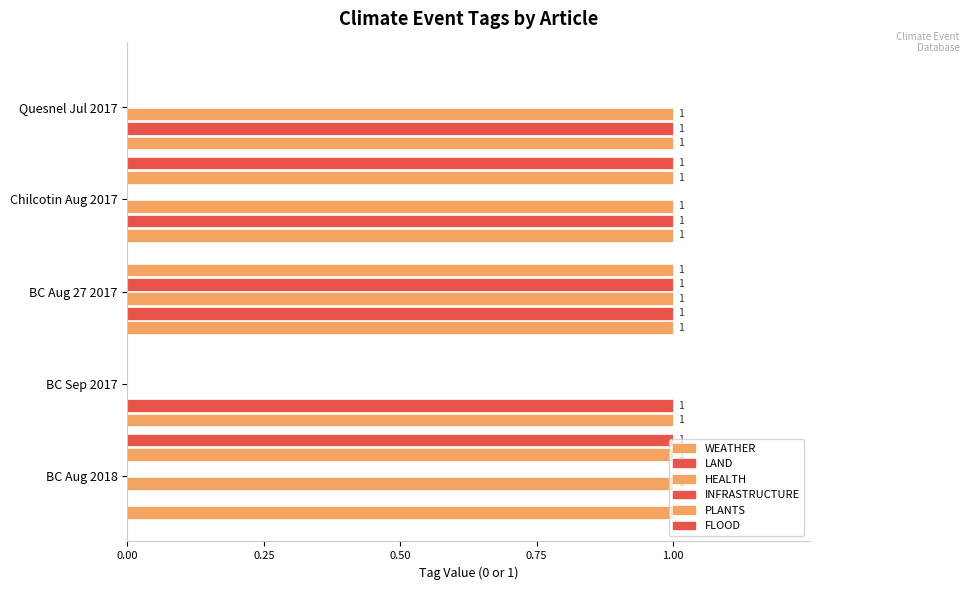

How many values in HEALTH are above zero?

4